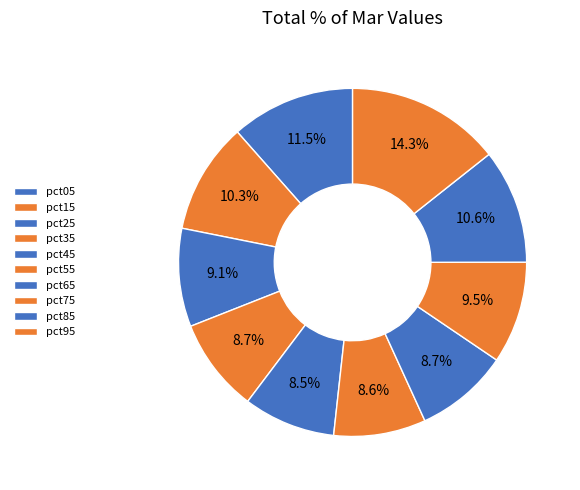

Which slice is the largest?

pct95